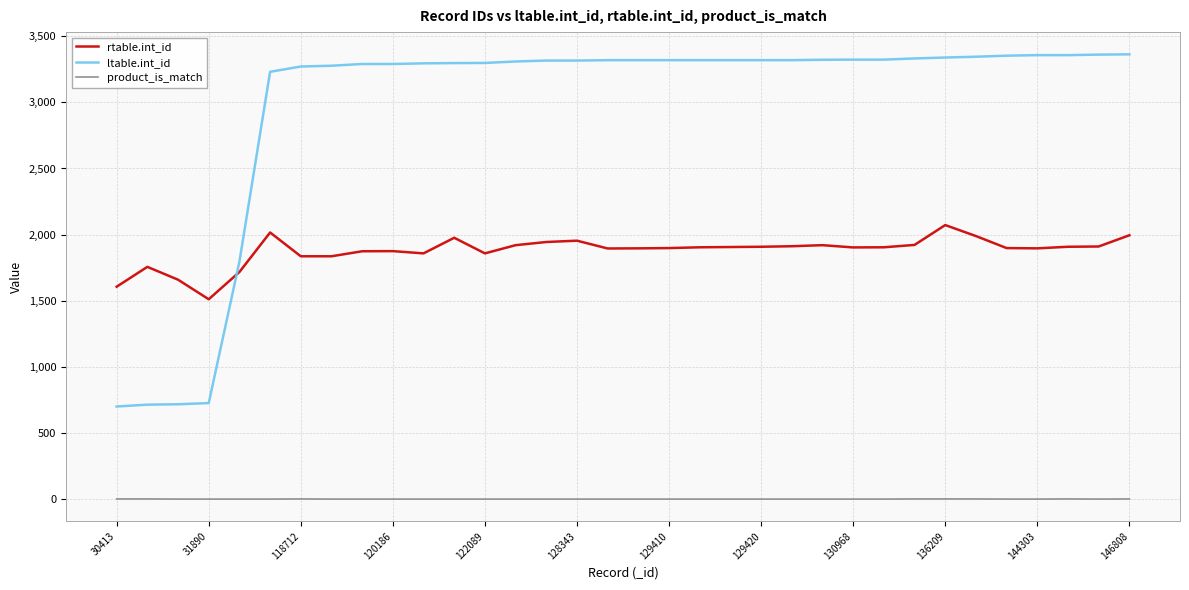

What are all the series names shown in the legend?

rtable.int_id, ltable.int_id, product_is_match